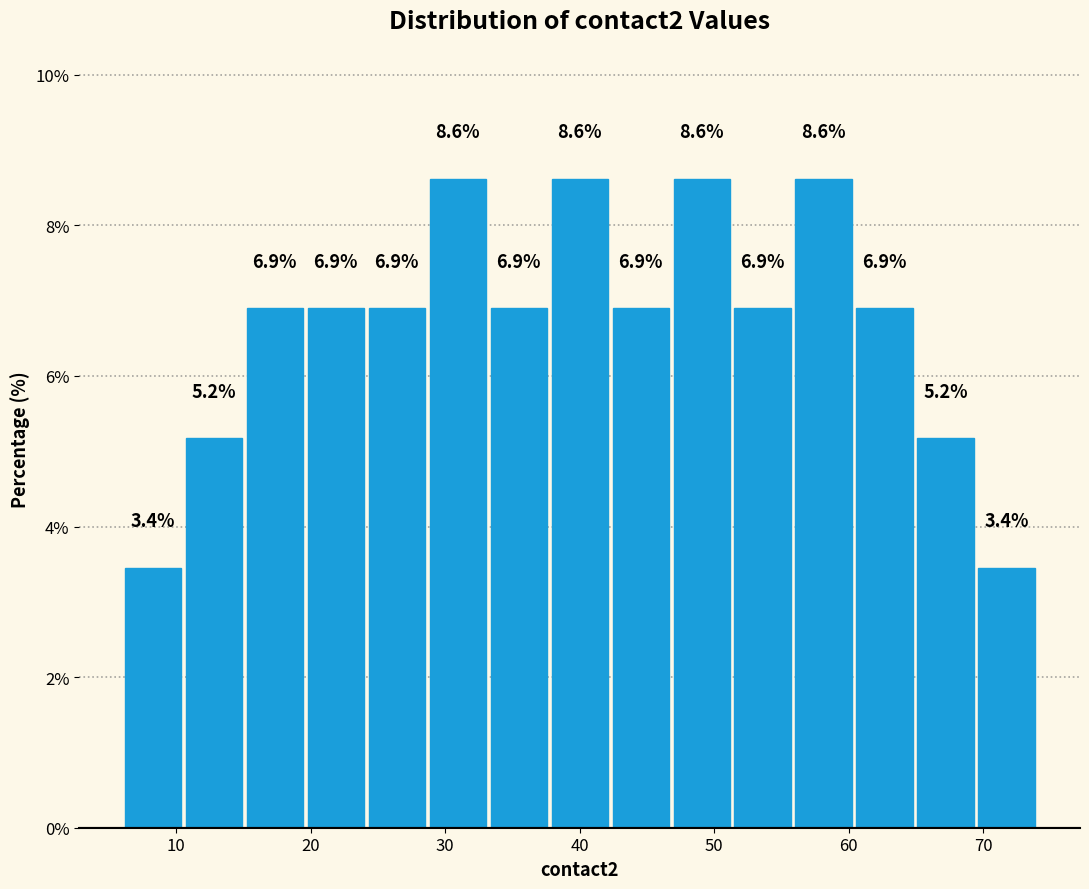

Reading left to right, transcribe this chart: for each bar, give the range it covers on the x-axis and its height. The bar edges are not printed on the chart, so give them approximately, as read against the axis.

6 to 11: 3.4
11 to 15: 5.2
15 to 20: 6.9
20 to 24: 6.9
24 to 29: 6.9
29 to 33: 8.6
33 to 38: 6.9
38 to 42: 8.6
42 to 47: 6.9
47 to 51: 8.6
51 to 56: 6.9
56 to 60: 8.6
60 to 65: 6.9
65 to 69: 5.2
69 to 74: 3.4